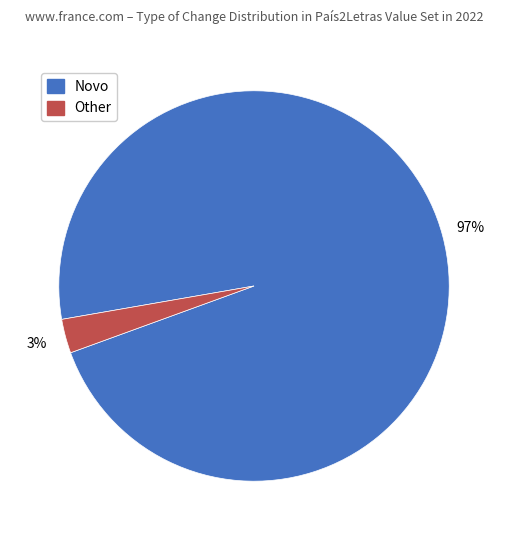

To the nearest percent, what is the average slice percentage?

50%